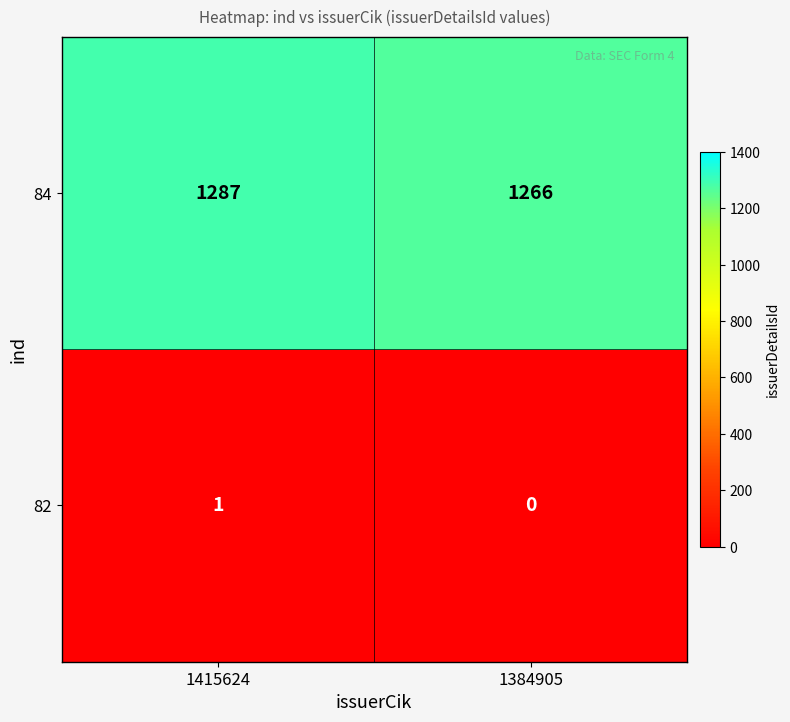

What is the sum of the 84 values at 1415624 and 1384905?

2553